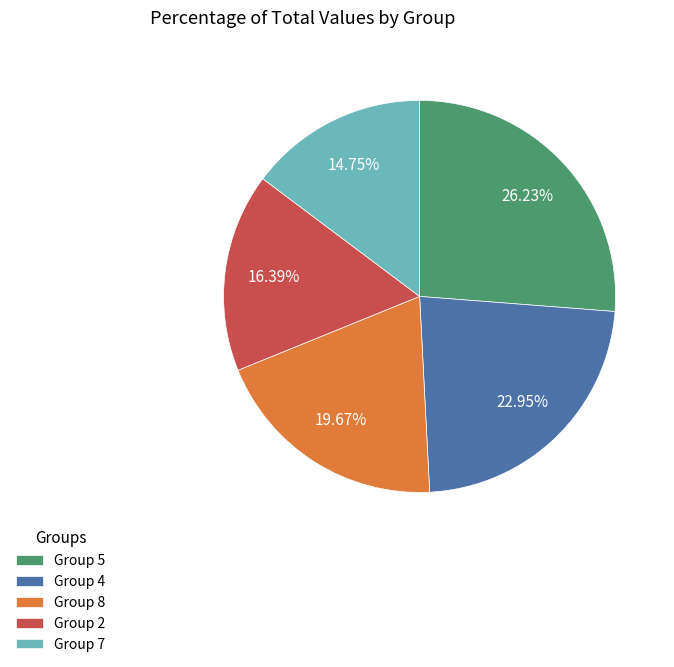

Is there a majority slice in this chart?

No